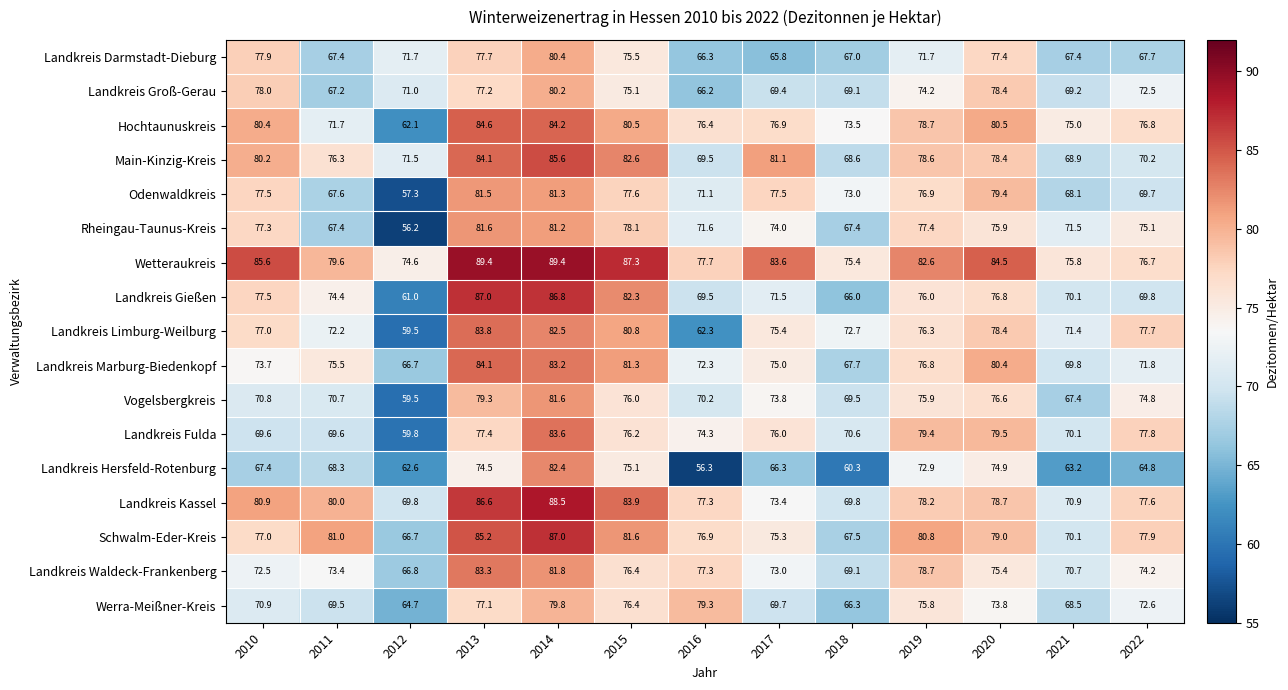

What is the maximum value shown in the chart?

89.4